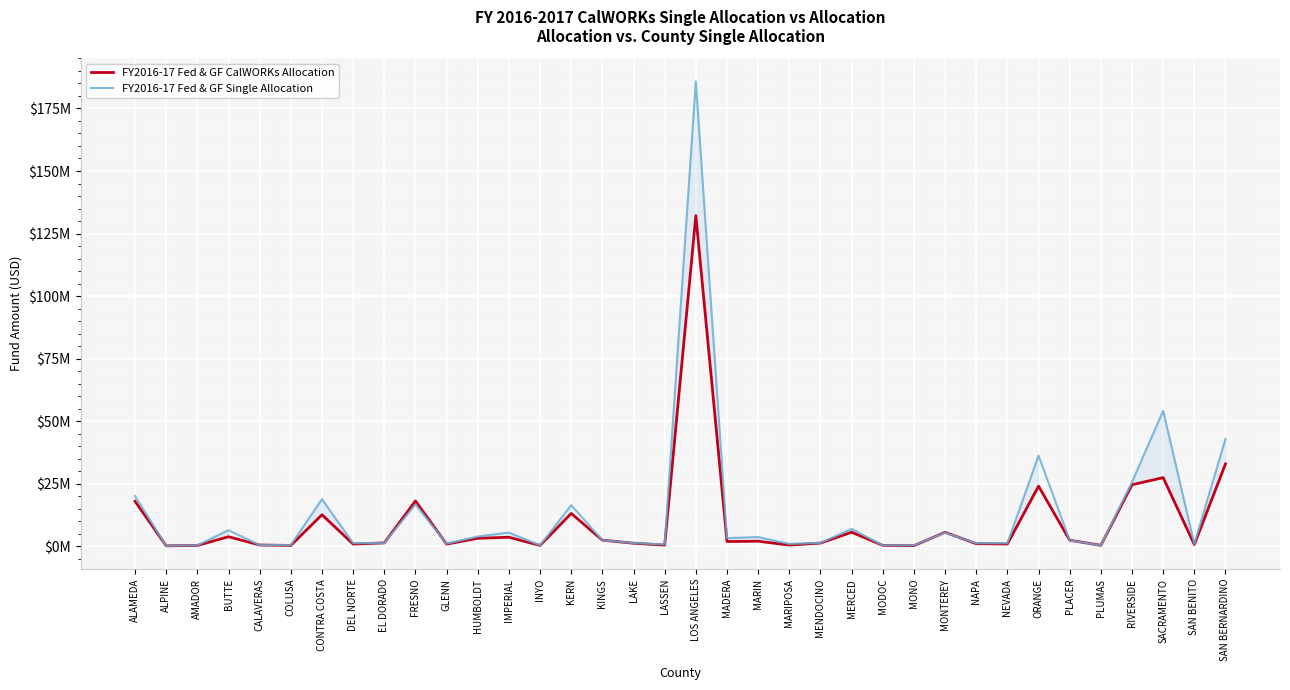

Between which two adjacent categories do FY2016-17 Fed & GF CalWORKs Allocation and FY2016-17 Fed & GF Single Allocation first intersect?

ALAMEDA and ALPINE